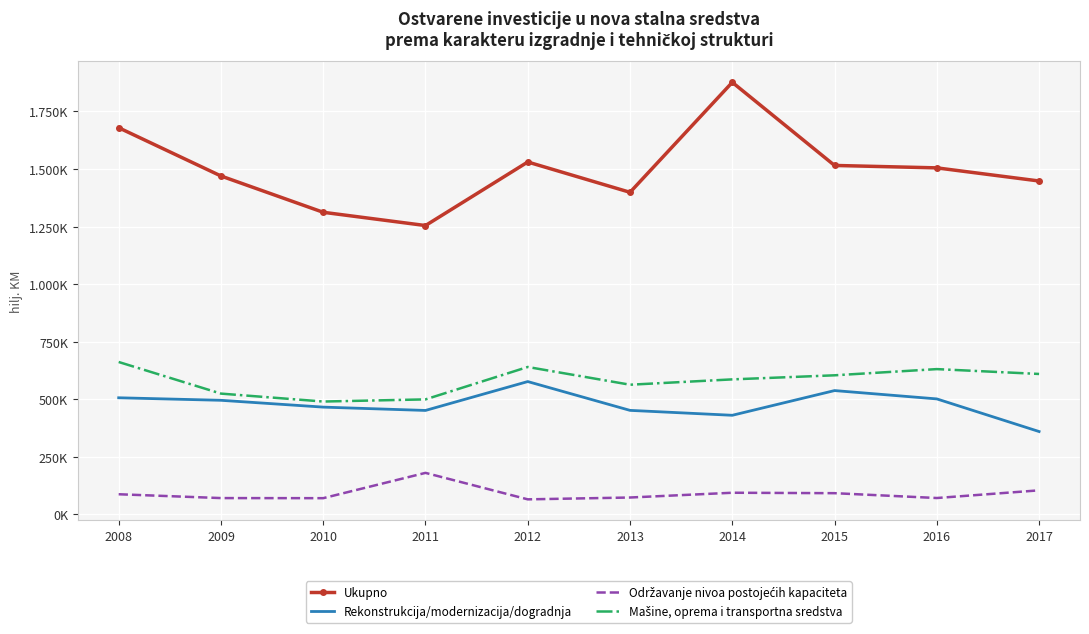

Which series has the widest spread of values?

Ukupno